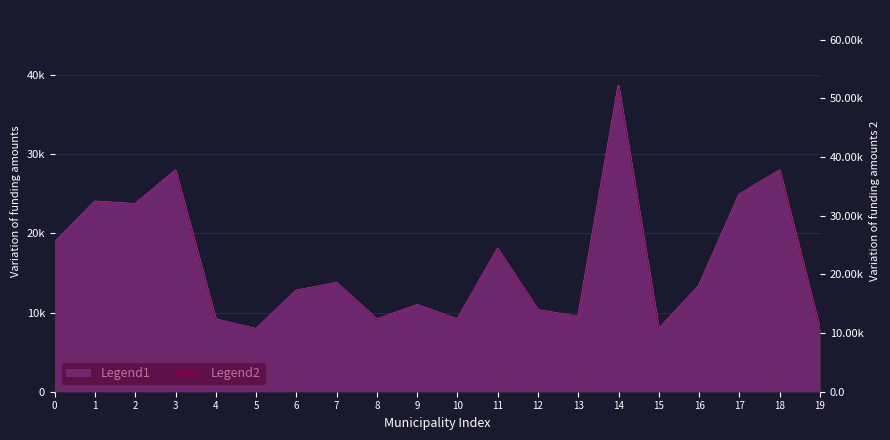

How many points are higher than both their immediate neighbors (excluding endpoints)?

7